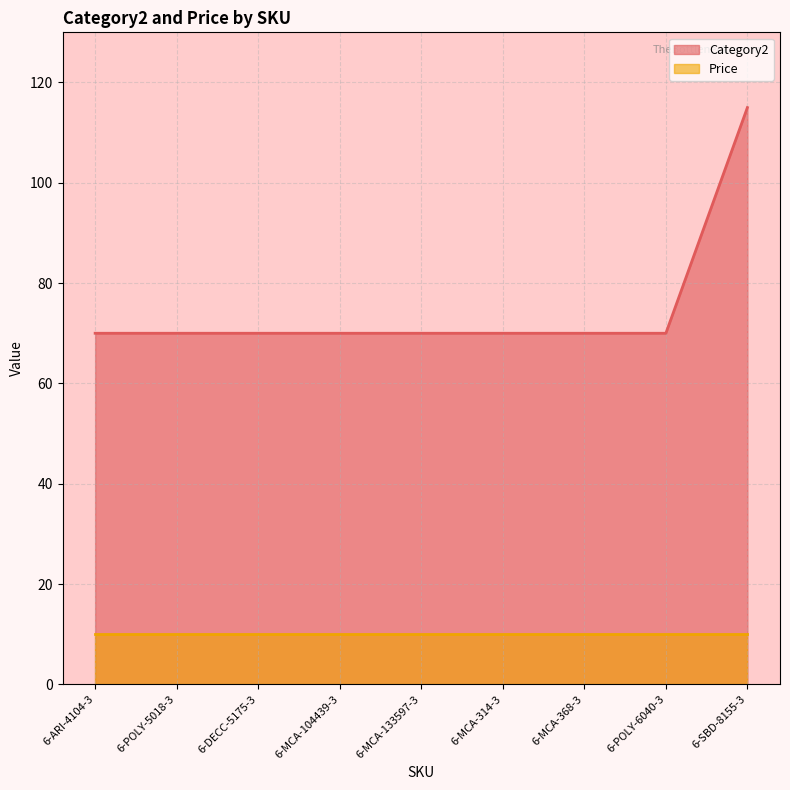

How many lines are shown in the chart?

2